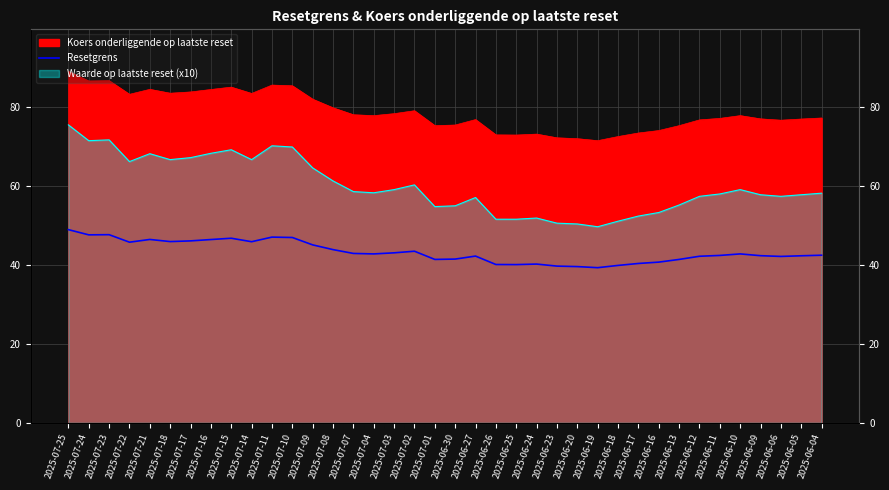

Rank the categories by value from highest to lowest.

2025-07-25, 2025-07-23, 2025-07-24, 2025-07-11, 2025-07-10, 2025-07-15, 2025-07-21, 2025-07-16, 2025-07-17, 2025-07-18, 2025-07-14, 2025-07-22, 2025-07-09, 2025-07-08, 2025-07-02, 2025-07-03, 2025-07-07, 2025-07-04, 2025-06-10, 2025-06-04, 2025-06-11, 2025-06-09, 2025-06-05, 2025-06-27, 2025-06-12, 2025-06-06, 2025-06-30, 2025-07-01, 2025-06-13, 2025-06-16, 2025-06-17, 2025-06-24, 2025-06-26, 2025-06-25, 2025-06-18, 2025-06-23, 2025-06-20, 2025-06-19